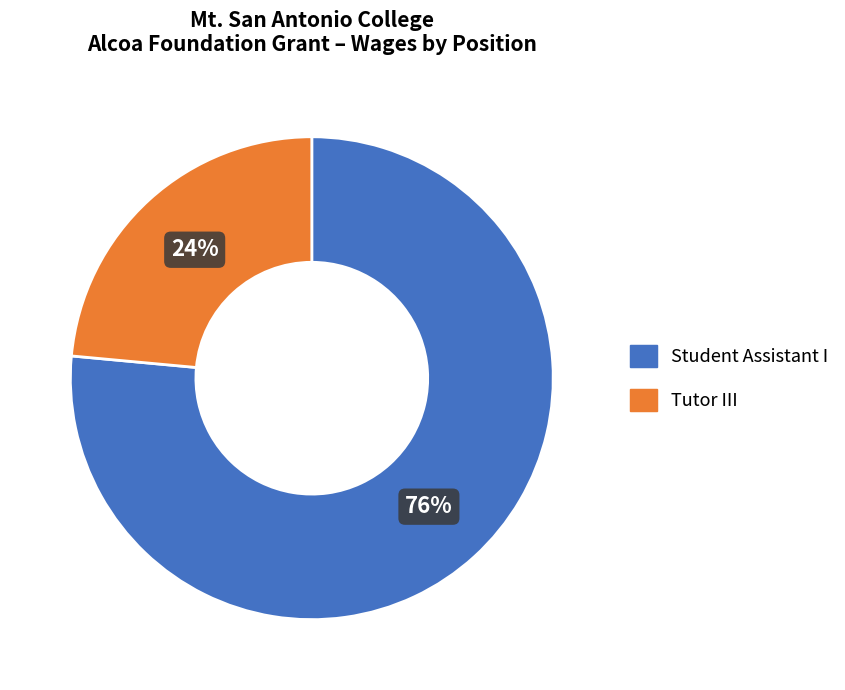

What is the majority slice?

Student Assistant I